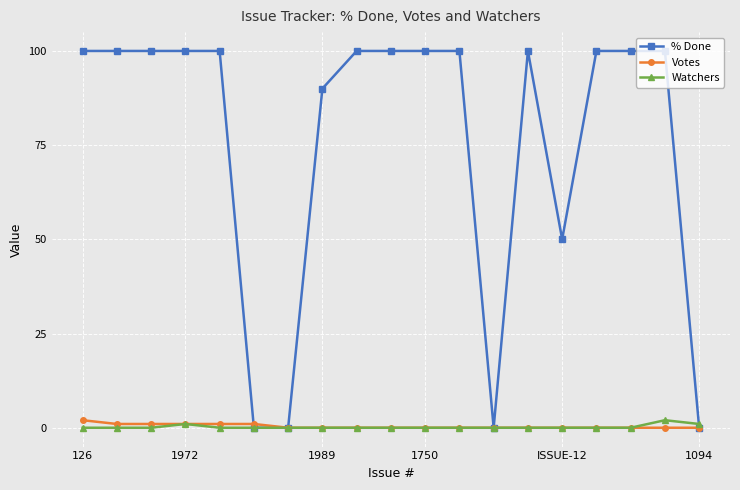

What is the value of the % Done point at the 11th from the left?

100